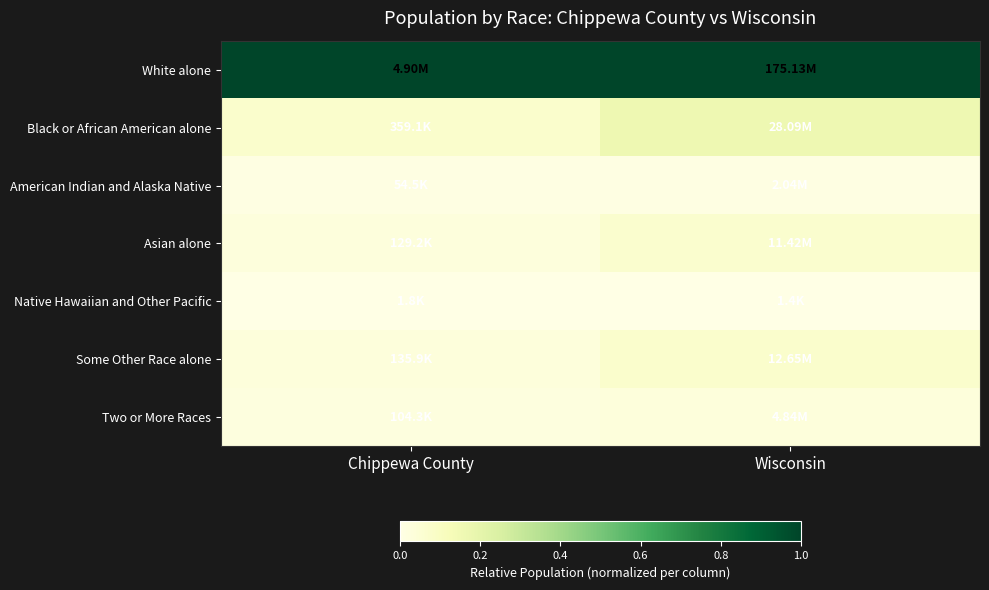

How many categories are shown in the chart?

2